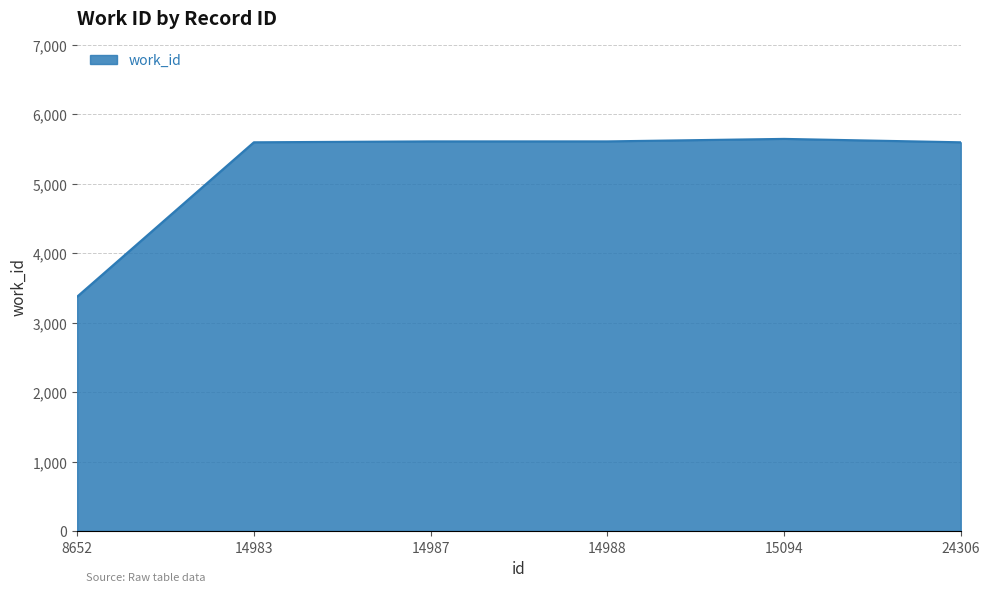

What is the sum of the values at 15094 and 14987?

11258